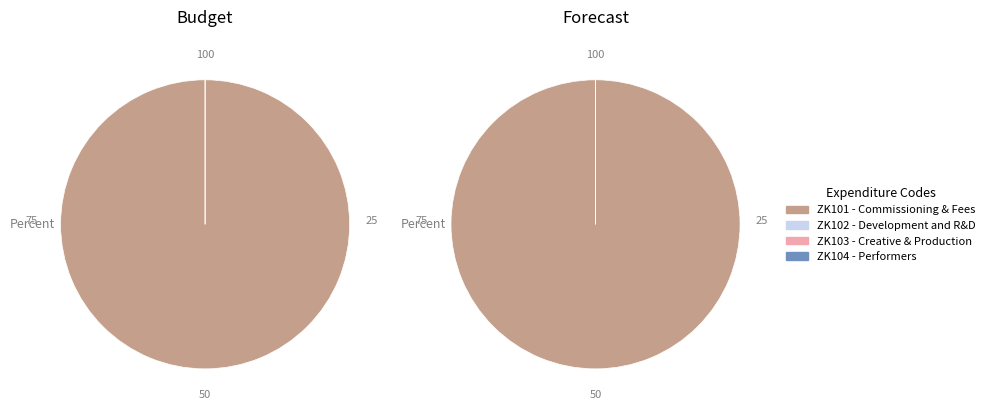

Does ZK101 - Commissioning & Fees represent more than half of the total?

Yes